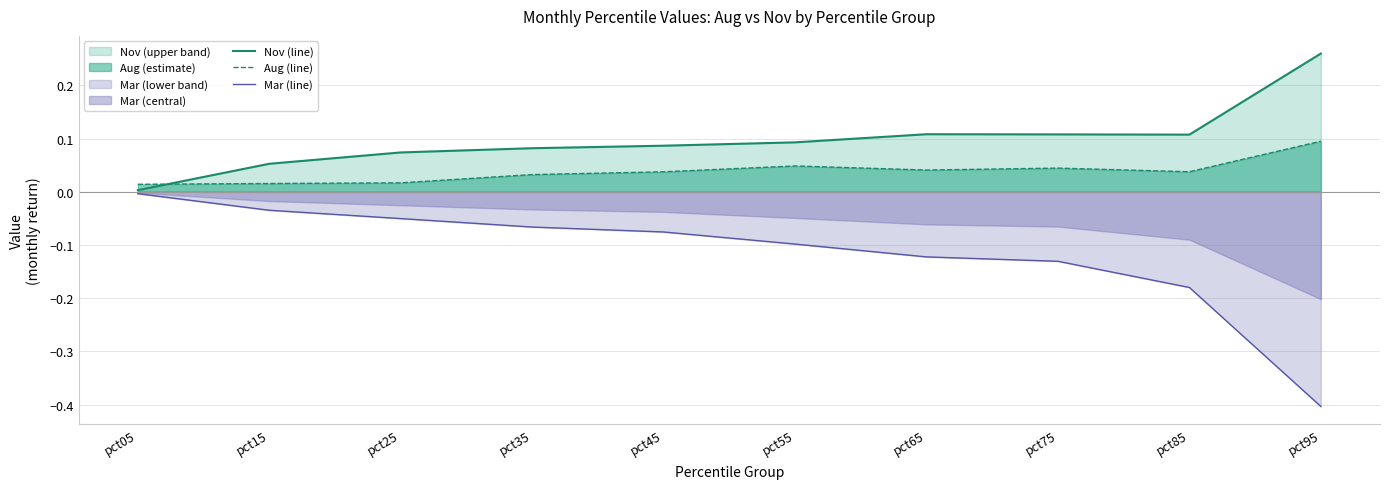

List the series in order of their peak value, lowest first.

Mar (line), Aug (line), Nov (line)